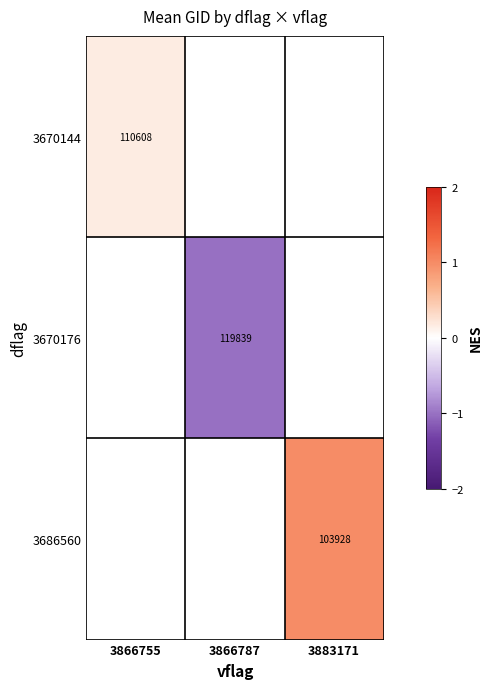

Which has a higher value, 3866787 or 3883171?

3883171